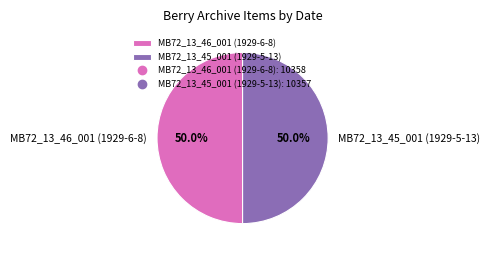

To the nearest percent, what portion does MB72_13_46_001 (1929-6-8) represent?

50%